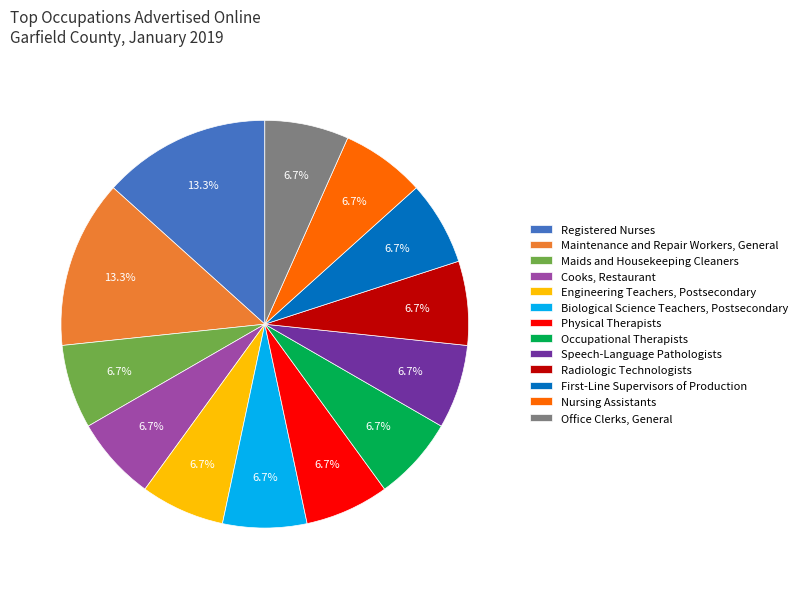

Count the number of slices in the pie.

13